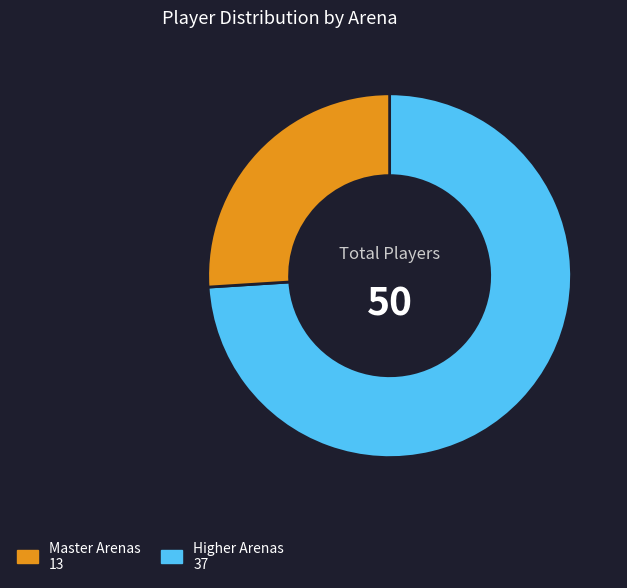

Is there any slice that represents more than half of the pie?

Yes